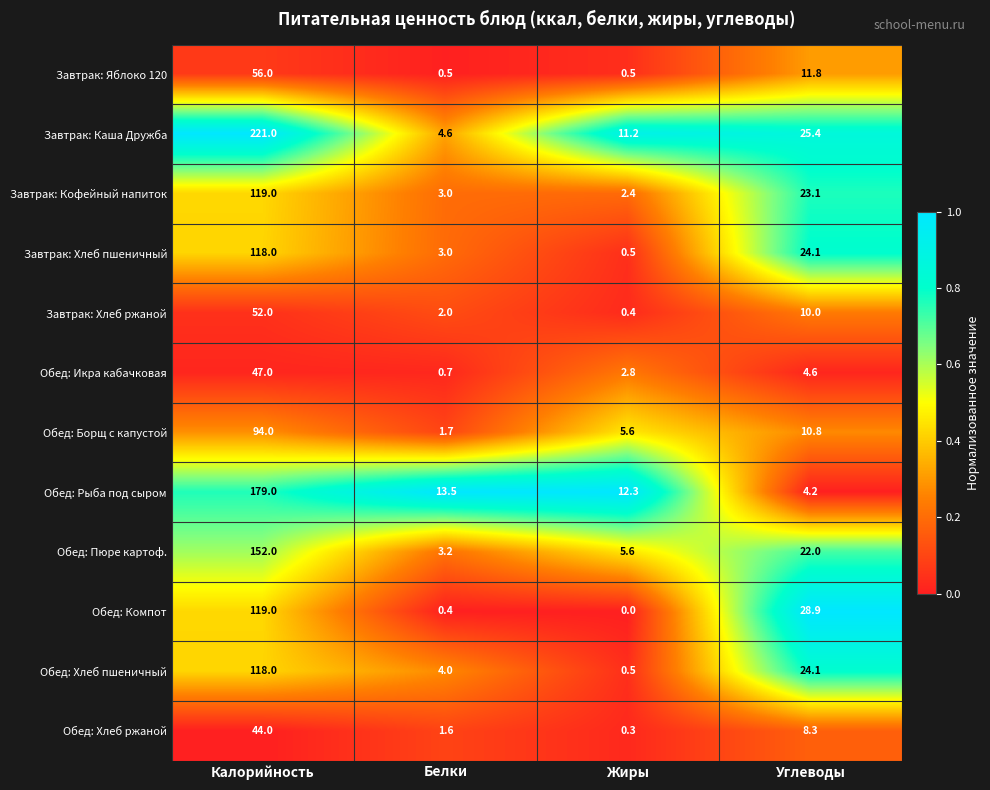

Where does the Обед: Икра кабачковая series first go above 4?

Калорийность